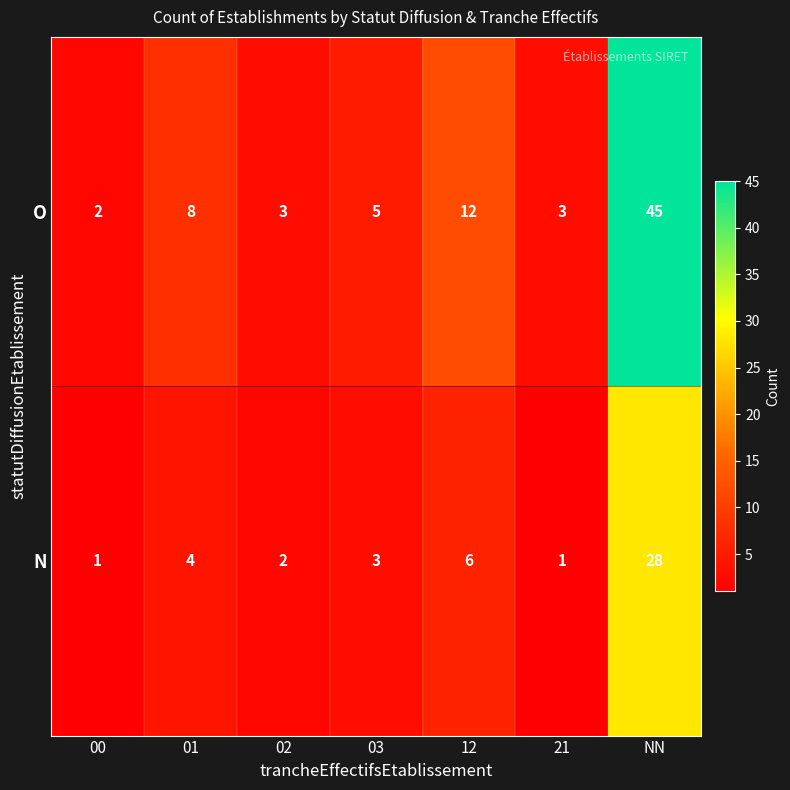

Is it true that O equals 3 at 21?

True